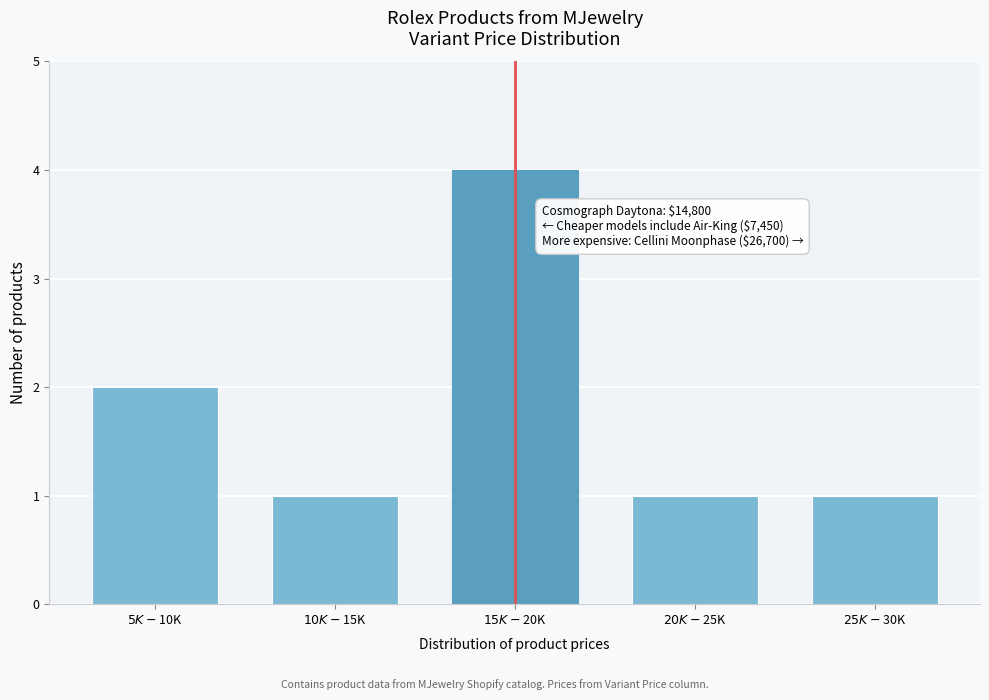

Reading left to right, list all the values displayed in this chart.

2	1	4	1	1